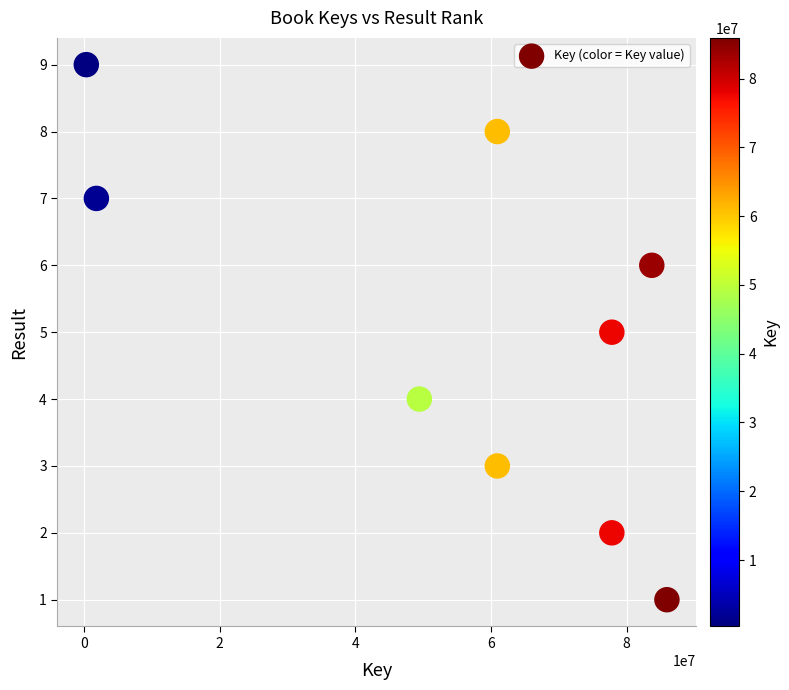

What is the average Y value?

5